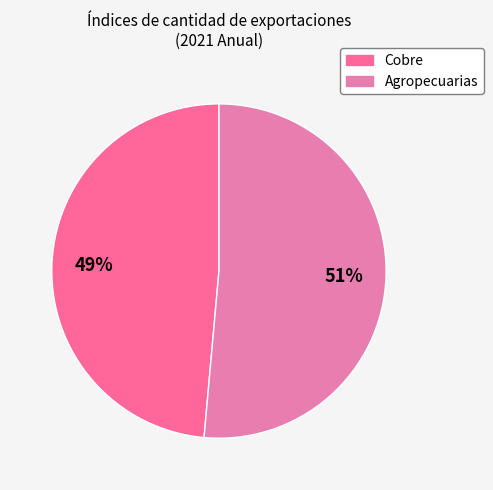

How many segments does this pie chart have?

2